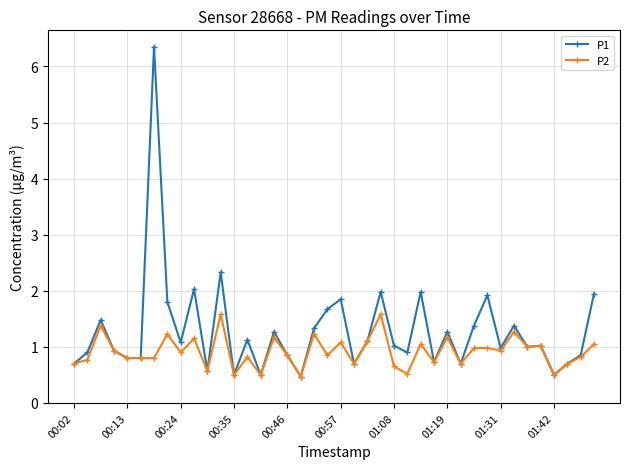

What is the maximum value for P2?

1.6